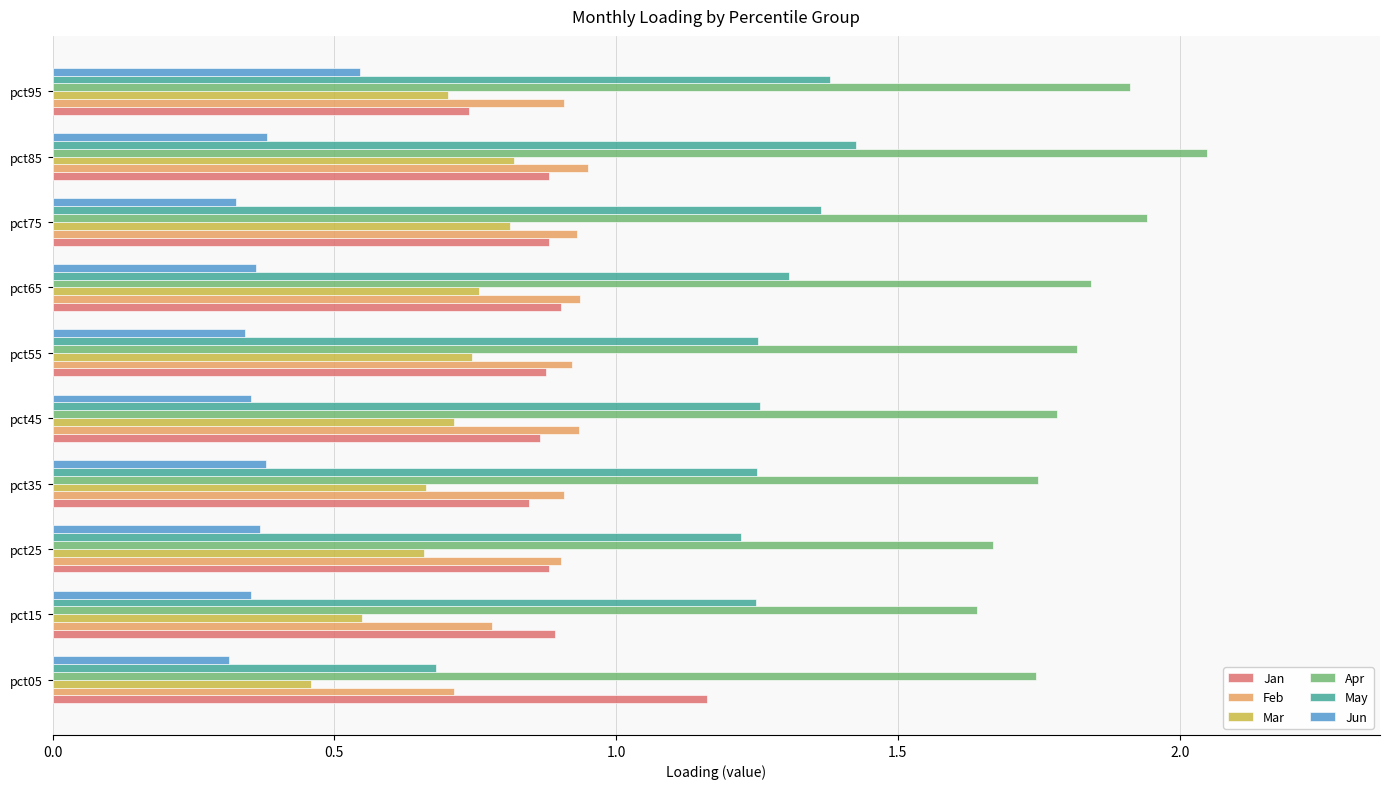

Is it true that Jun equals 0.1 at pct05?

False